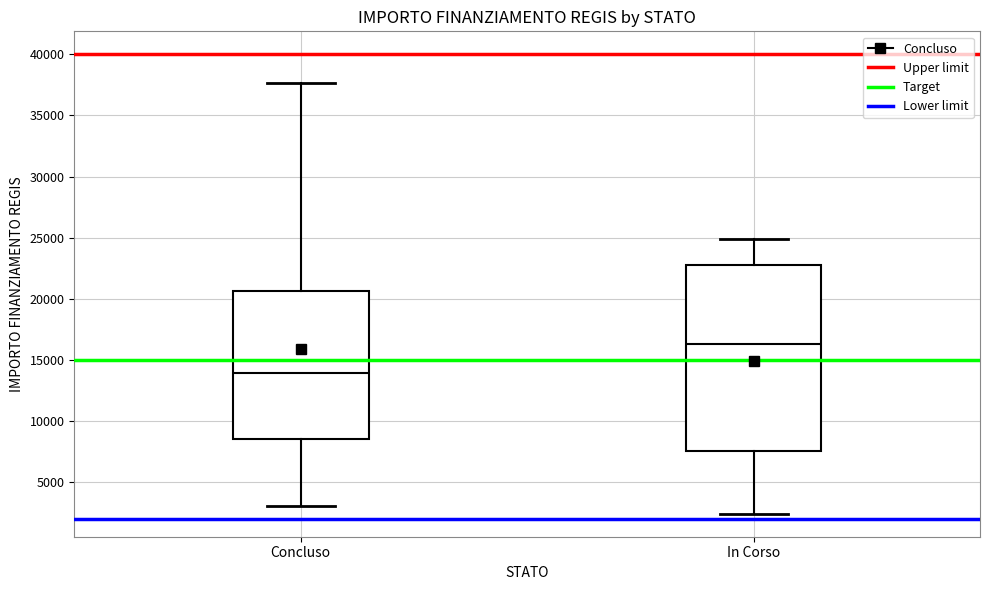

Reading left to right, transcribe this box plot: for each box, give where its median line is, the range the box spans, and where its two whiskers end, as read against the y-axis. The values are not printed on the chart, so give them approximately, as read against the axis.

Concluso: median 14000, box 8500 to 20500, whiskers 3000 to 37500
In Corso: median 16500, box 7500 to 23000, whiskers 2500 to 25000